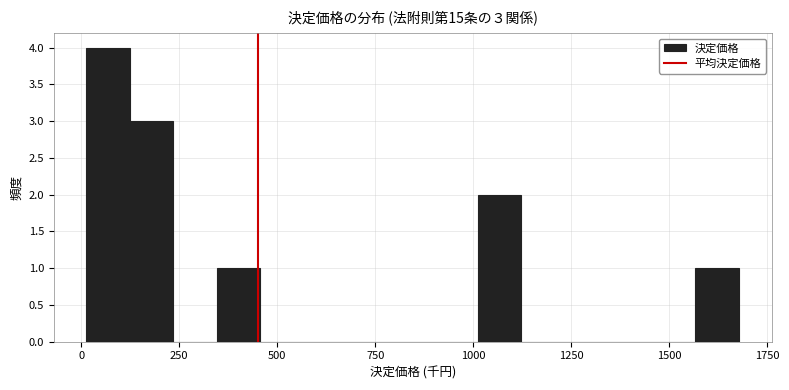

Read against the x-axis, roughly where is the centre of the tallest bar?

50